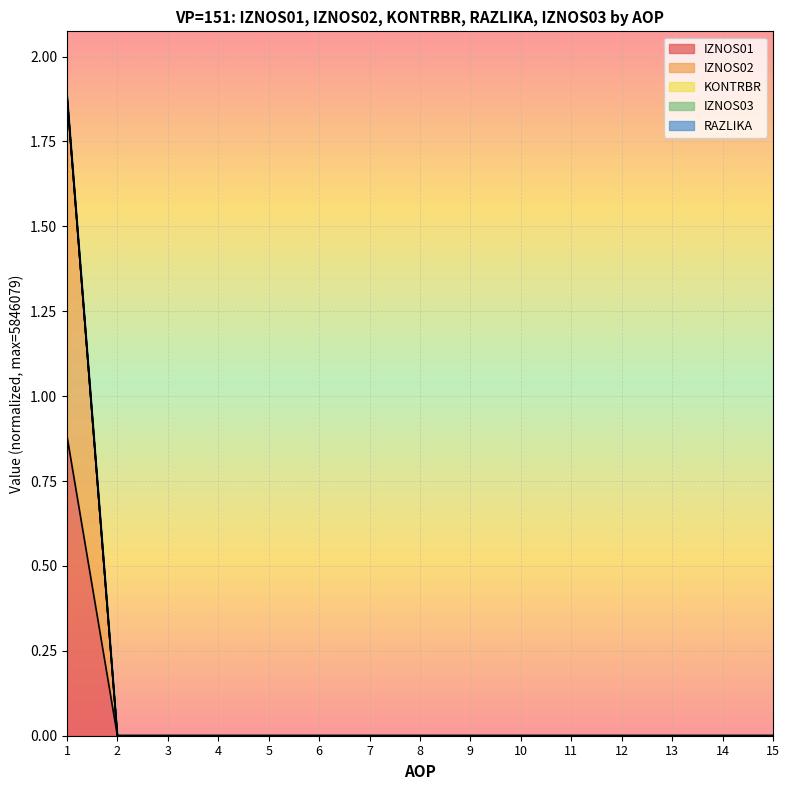

Which series has the largest total across all categories?

IZNOS02